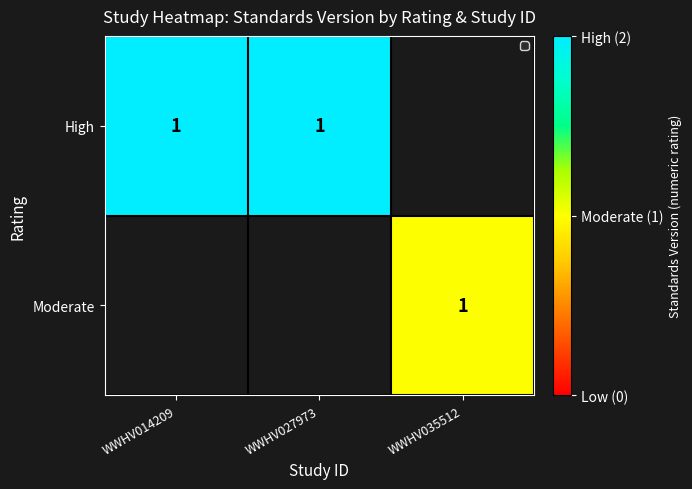

The value of High at WWHV014209 is 1. True or false?

True